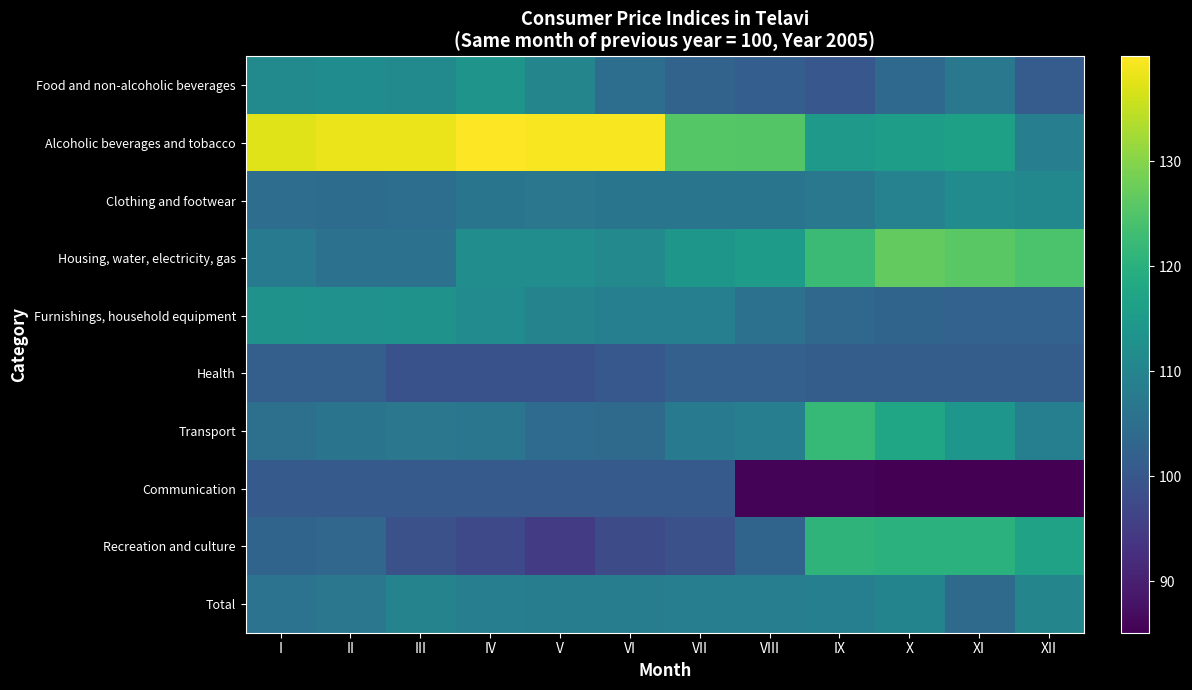

Reading left to right, extract all data points from this chart.

Food and non-alcoholic beverages: I=111.5	II=111.8	III=111.5	IV=113.6	V=110.1	VI=105.0	VII=102.6	VIII=101.4	IX=100.1	X=104.0	XI=107.1	XII=101.0
Alcoholic beverages and tobacco: I=137.2	II=138.4	III=138.4	IV=139.9	V=139.5	VI=139.5	VII=125.5	VIII=125.4	IX=114.9	X=115.8	XI=116.3	XII=108.5
Clothing and footwear: I=104.7	II=104.6	III=105.0	IV=106.3	V=106.9	VI=106.5	VII=106.4	VIII=106.4	IX=107.1	X=109.5	XI=111.6	XII=110.8
Housing, water, electricity, gas: I=108.0	II=105.8	III=105.5	IV=112.0	V=112.0	VI=110.9	VII=114.1	VIII=115.4	IX=122.6	X=126.9	XI=126.0	XII=124.3
Furnishings, household equipment: I=113.0	II=112.9	III=113.2	IV=111.6	V=109.6	VI=108.9	VII=108.9	VIII=105.5	IX=103.5	X=102.8	XI=102.3	XII=102.3
Health: I=101.8	II=101.8	III=98.9	IV=99.0	V=99.0	VI=100.2	VII=101.9	VIII=101.9	IX=101.4	X=101.4	XI=101.4	XII=101.4
Transport: I=105.3	II=106.2	III=106.9	IV=106.7	V=104.4	VI=104.0	VII=108.0	VIII=108.5	IX=122.0	X=117.3	XI=113.8	XII=108.8
Communication: I=100.6	II=100.6	III=100.6	IV=100.6	V=100.6	VI=100.6	VII=100.6	VIII=85.6	IX=85.6	X=85.1	XI=85.1	XII=85.1
Recreation and culture: I=102.7	II=103.2	III=98.6	IV=97.3	V=94.8	VI=97.8	VII=98.8	VIII=102.7	IX=120.8	X=120.2	XI=120.2	XII=116.8
Total: I=106.0	II=106.9	III=109.7	IV=108.5	V=108.4	VI=108.1	VII=108.5	VIII=108.6	IX=108.8	X=109.8	XI=104.1	XII=110.1